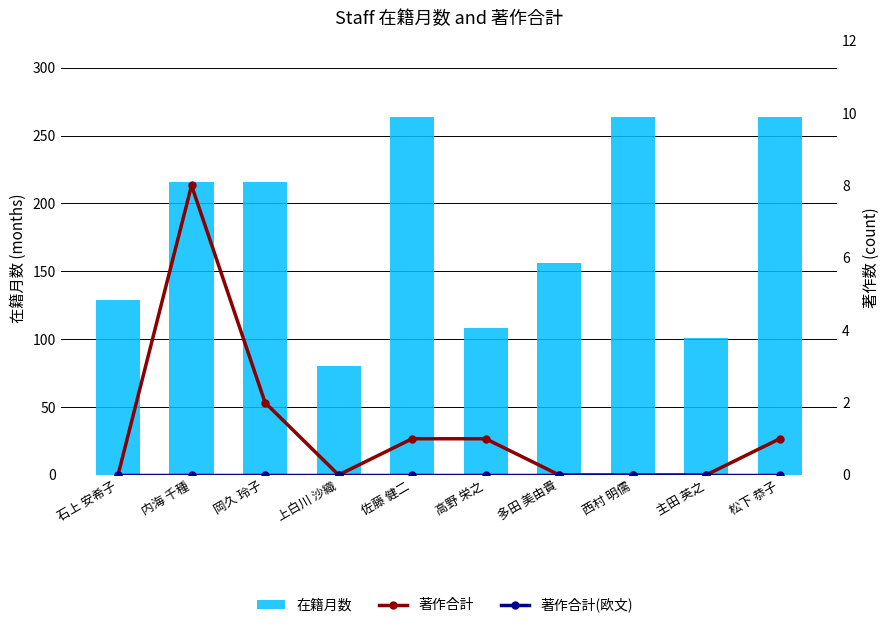

How many groups of bars are there?

10